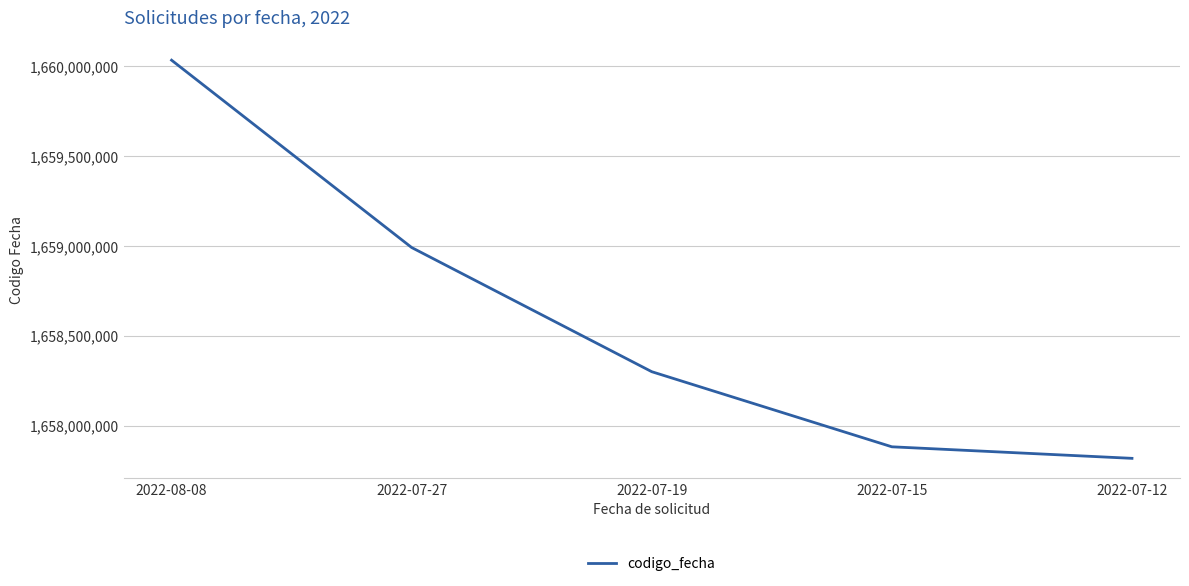

The value at 2022-07-19 is 2654280019. True or false?

False